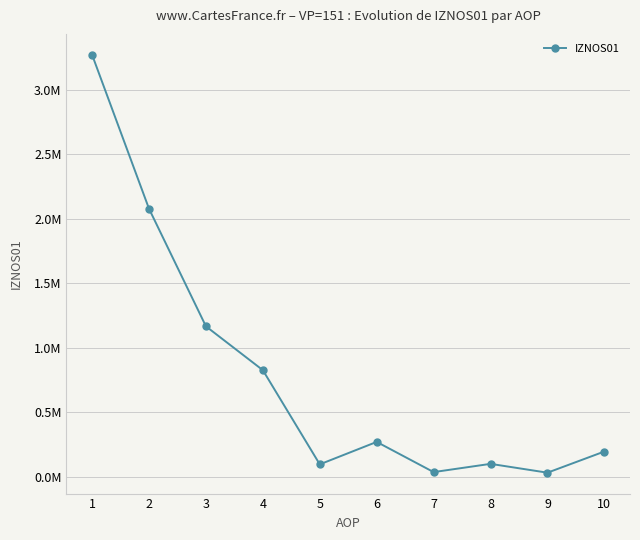

Is this an area chart (filled region under the line)?

No